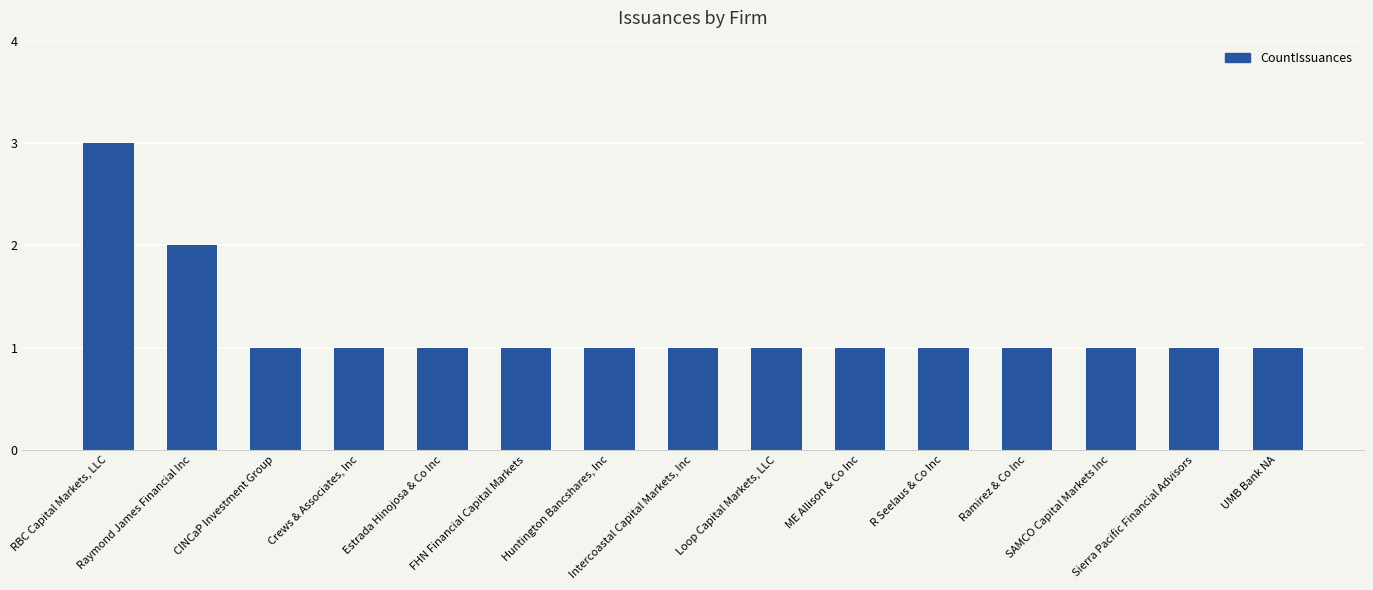

What is the ratio of the value at Raymond James Financial Inc to the value at R Seelaus & Co Inc?

2.0